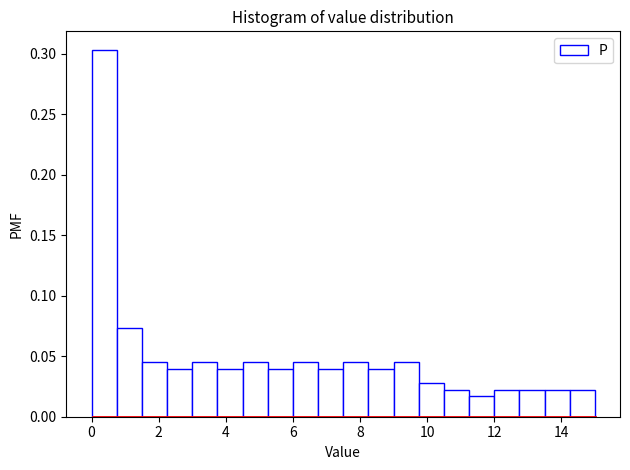

Read against the x-axis, roughly where is the centre of the tallest bar?

0.4